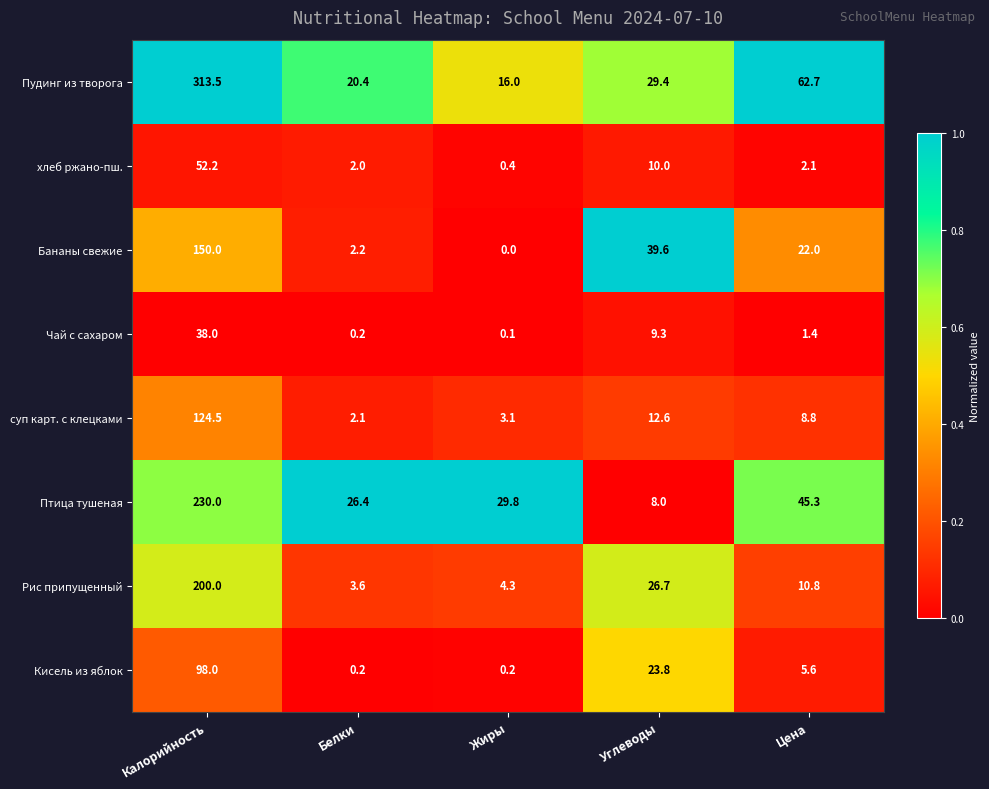

What is the total value across all series at Калорийность?

1206.2